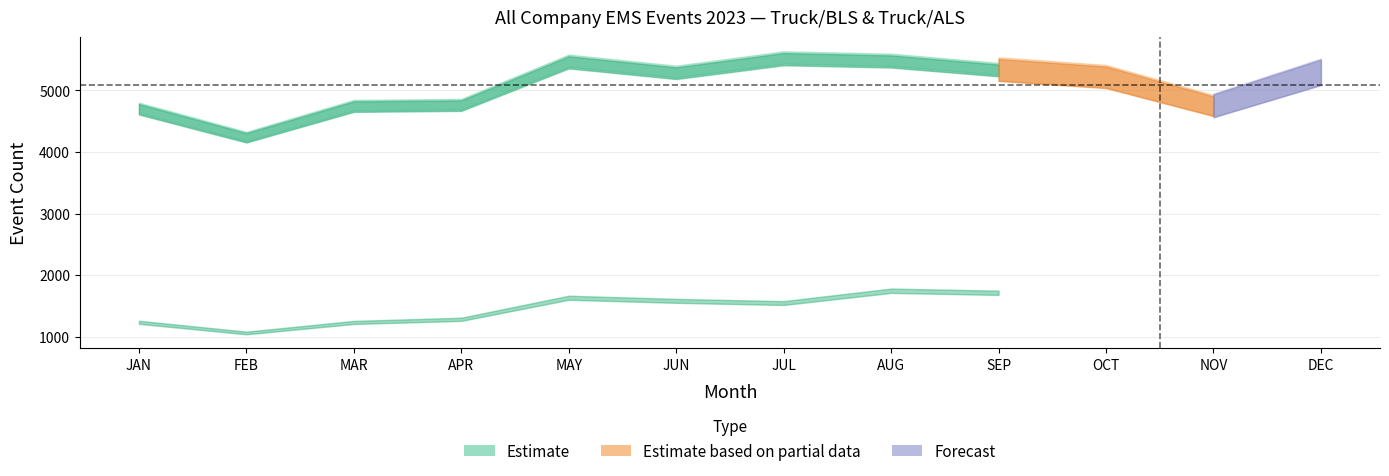

At which category is the sum across all series the highest?

AUG